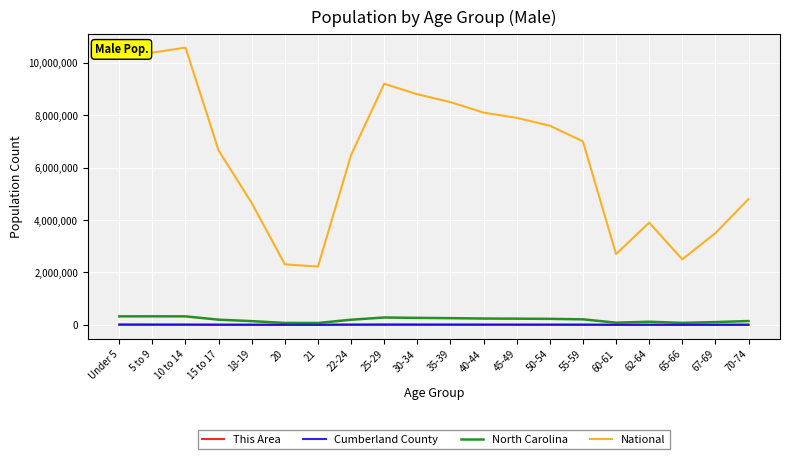

The National series shows 2700000 at 60-61. True or false?

True